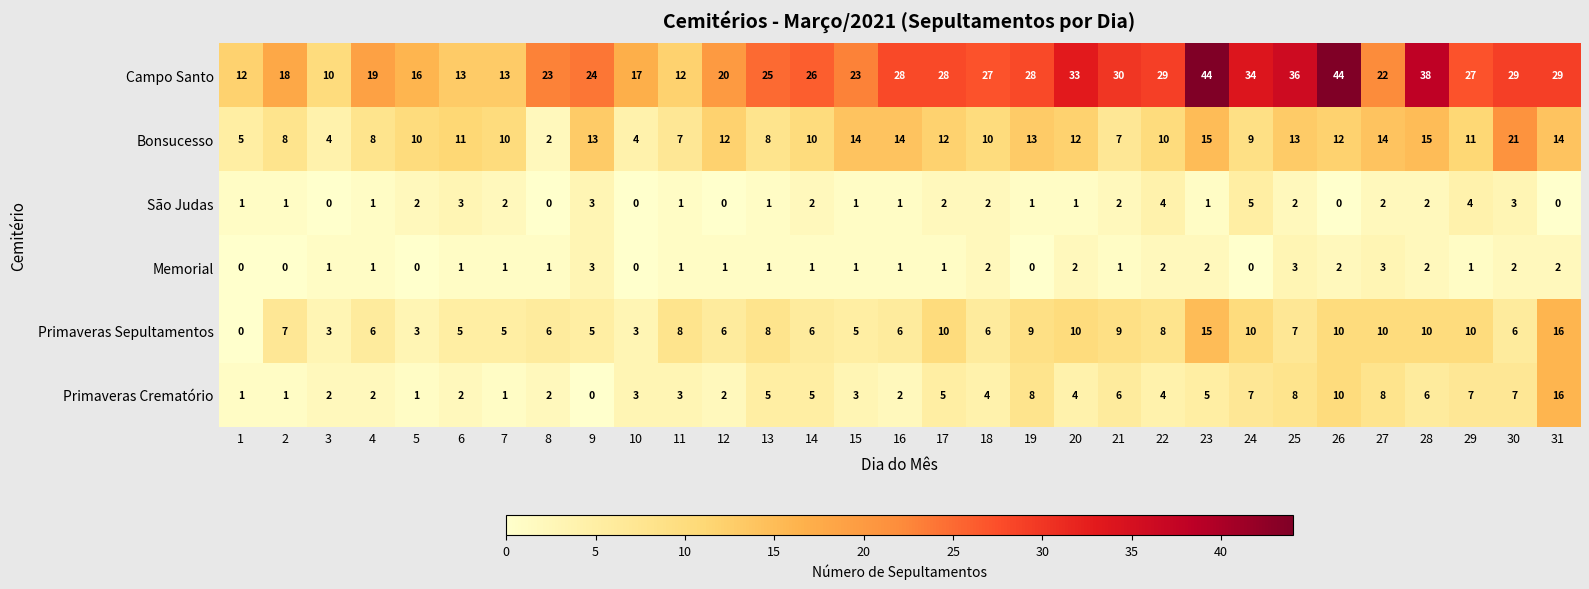

Which series has the largest range (max minus min)?

Campo Santo